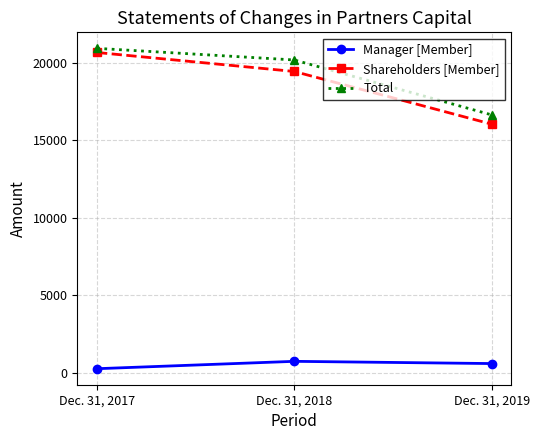

At how many categories does at least one series exceed 963?

3